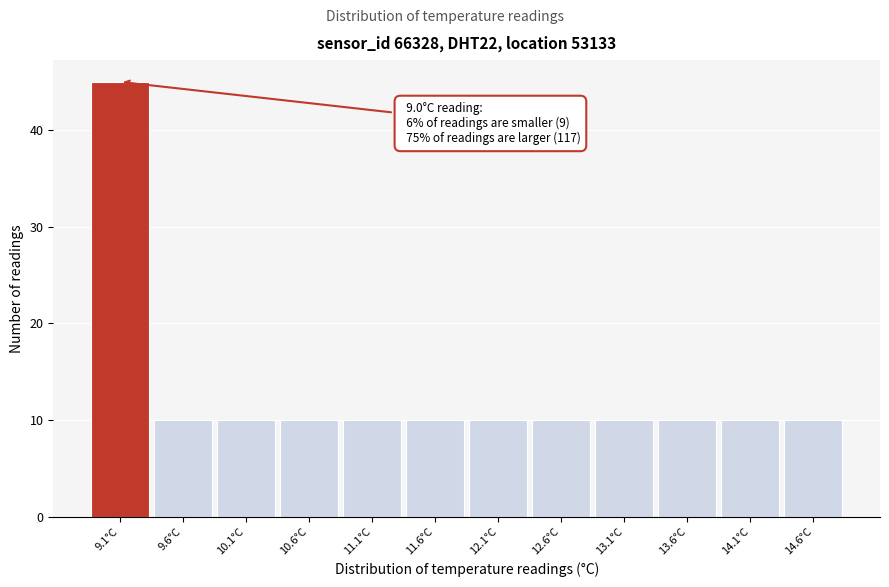

Over which range of the x-axis is the bar tallest?

8.85 to 9.35